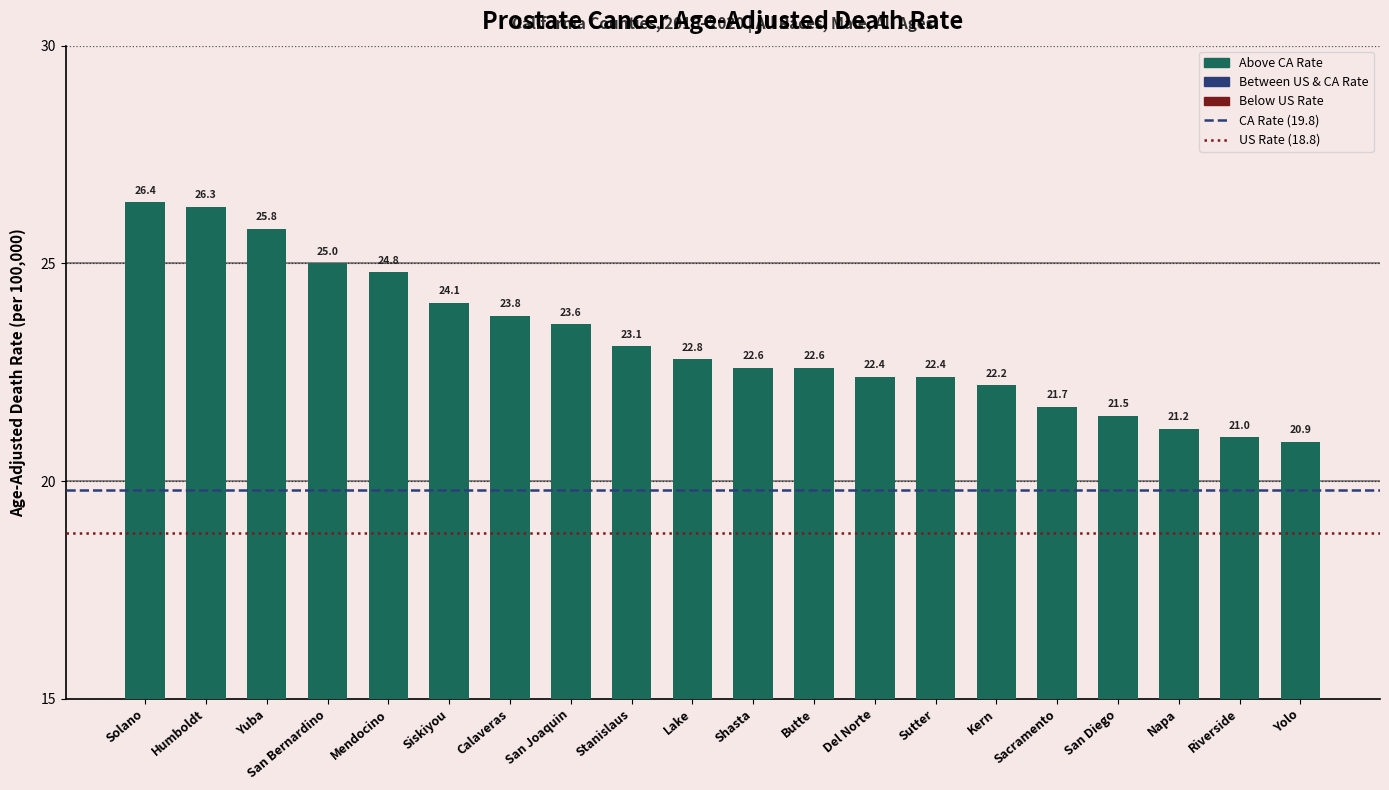

What is the label of the 19th bar from the left?

Riverside